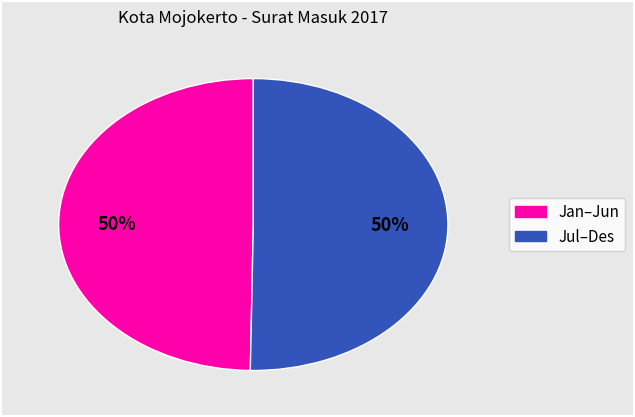

To the nearest percent, what is the average slice percentage?

50%